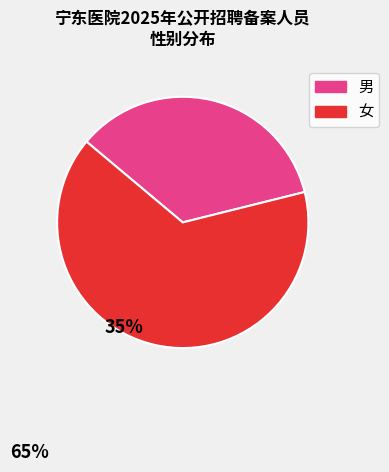

The 男 slice represents 27% of the pie. True or false?

False